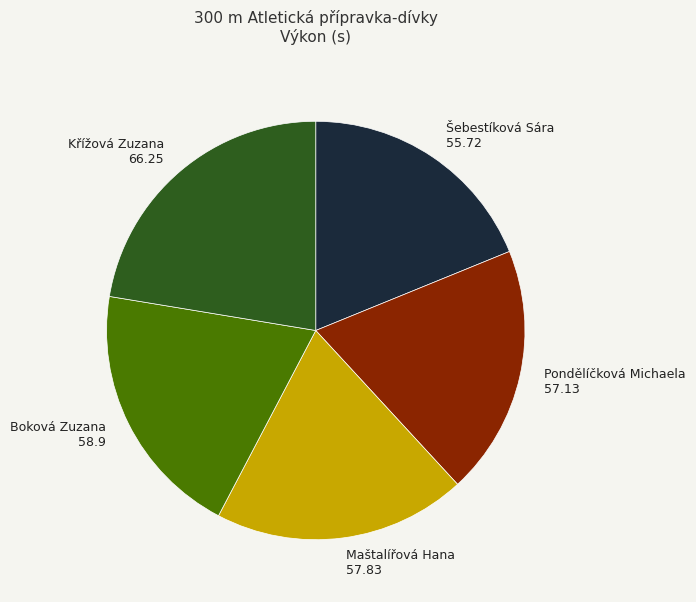

Is there a majority slice in this chart?

No